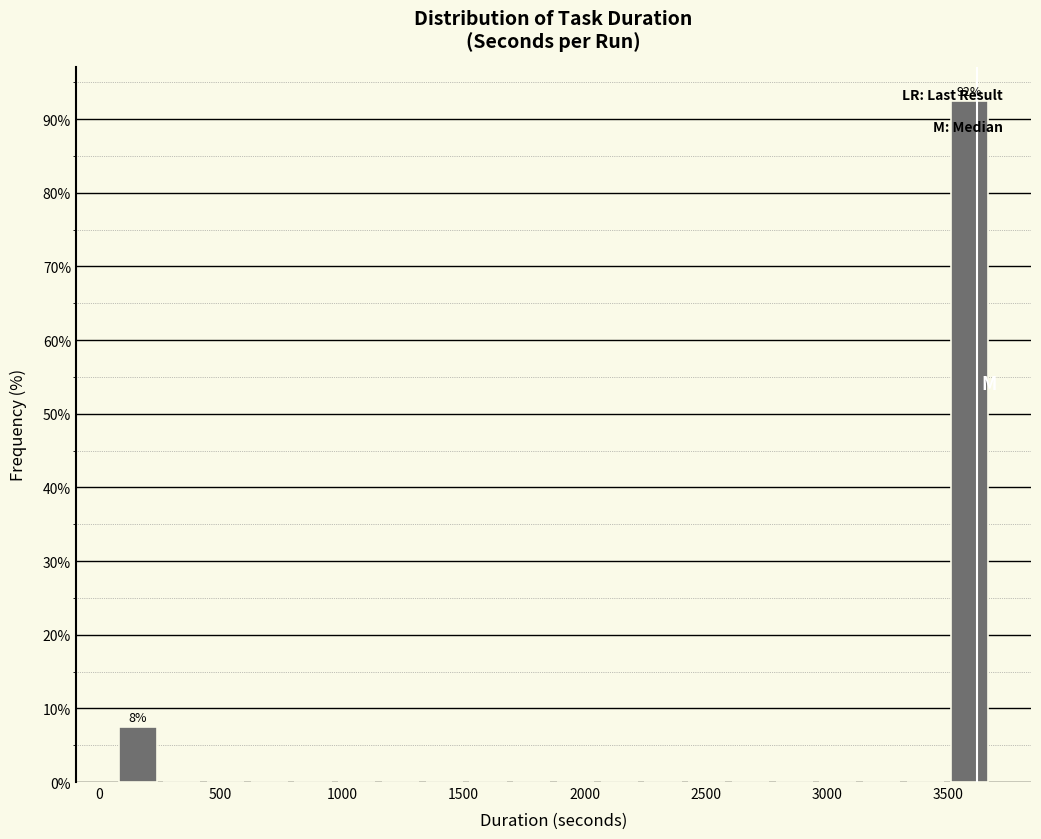

Around what value on the x-axis is the tallest bar? Give the approximate position of its centre, as read against the axis.

3600